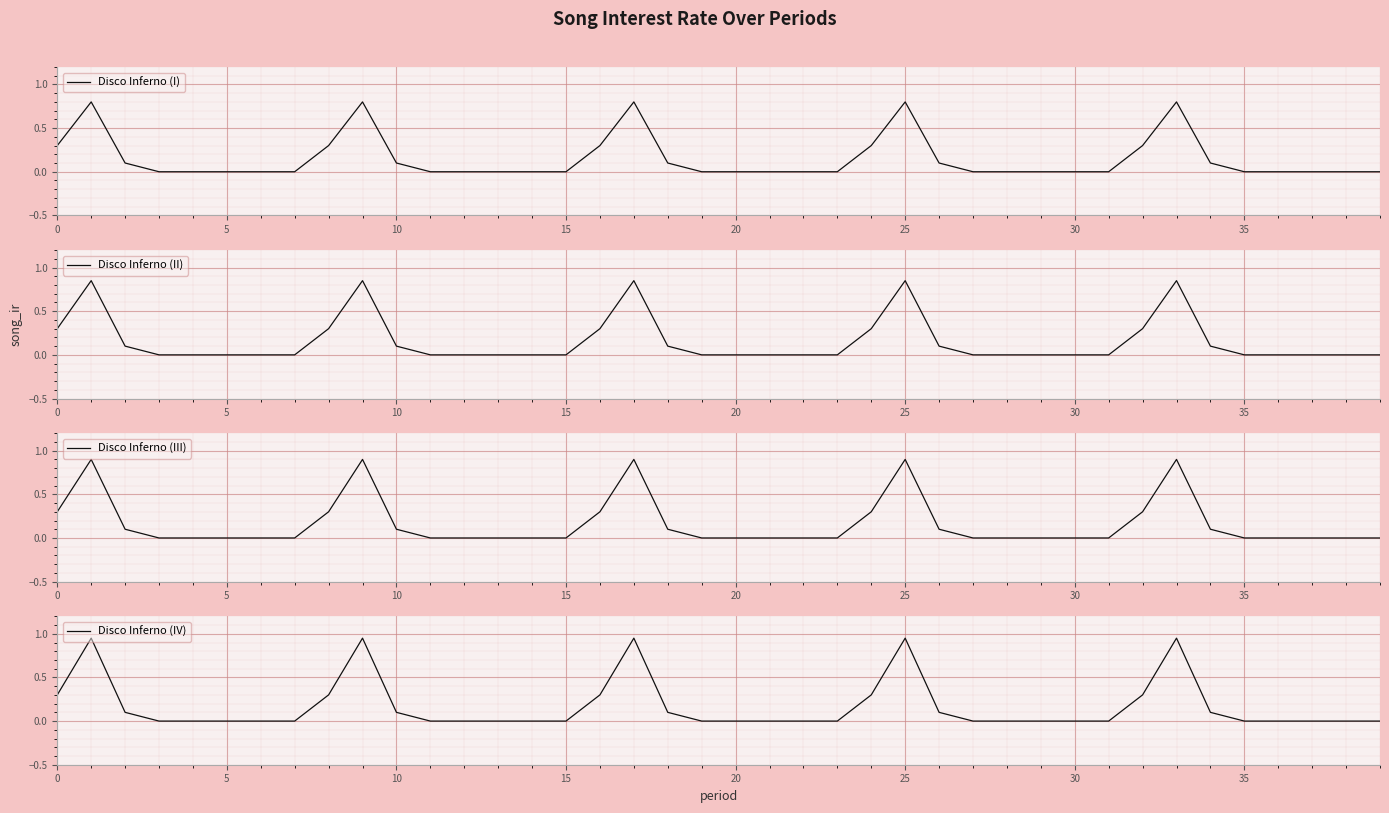

Rank the series by their maximum value, from lowest to highest.

Disco Inferno (I), Disco Inferno (II), Disco Inferno (III), Disco Inferno (IV)